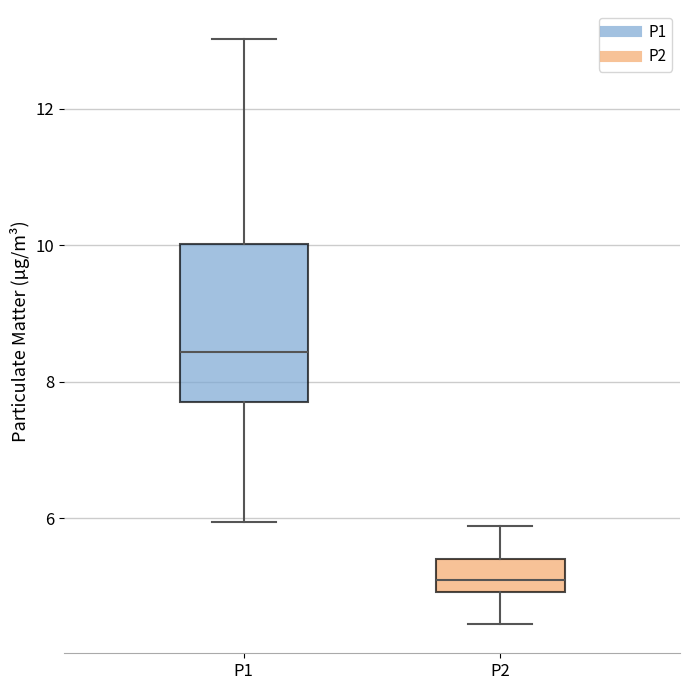

Which box's median line is the highest?

P1